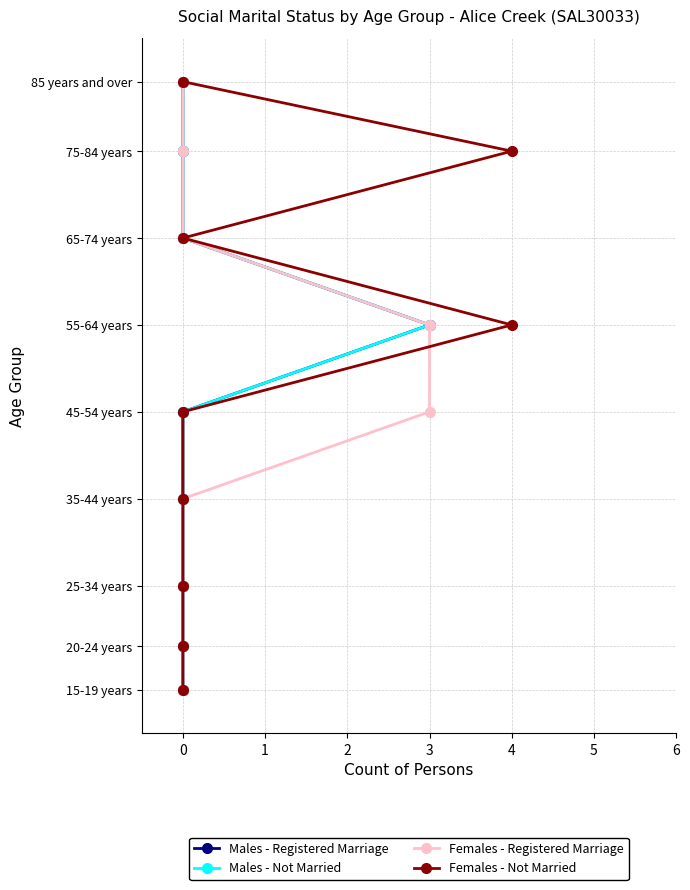

How many Females - Not Married values are between 29 and 69?

5